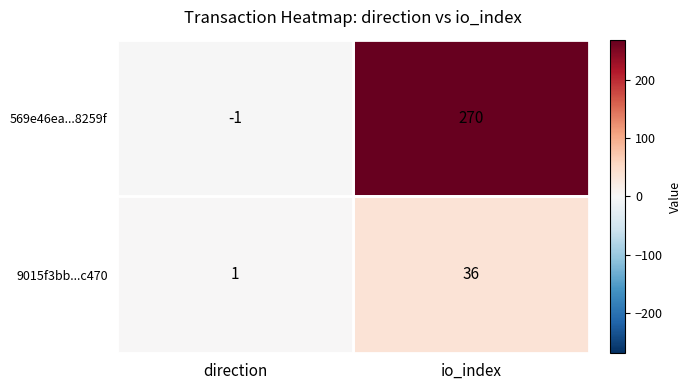

Count the number of data series in this chart.

2